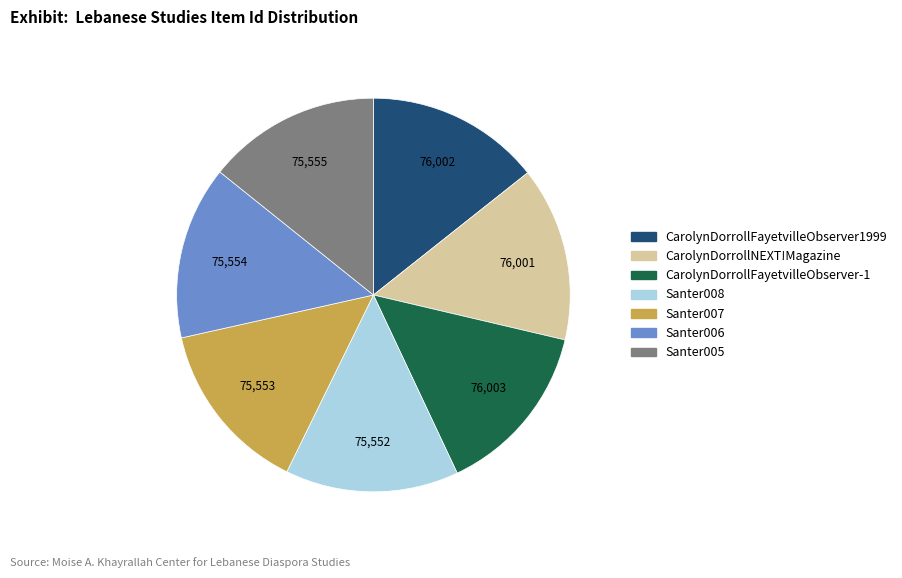

Approximately how many times larger is the value at Santer006 compared to CarolynDorrollFayetvilleObserver1999?

1.0